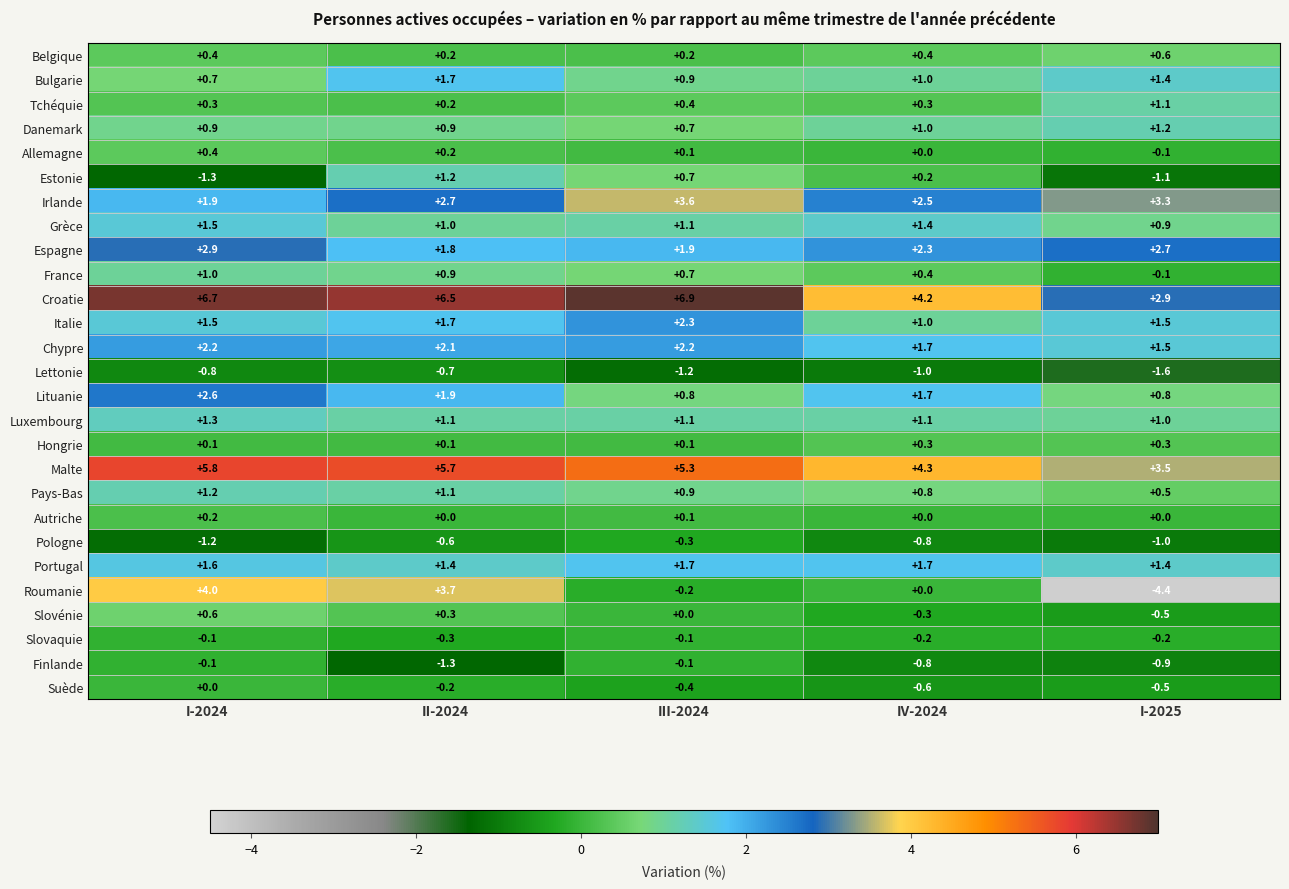

How many distinct data groups are displayed?

27